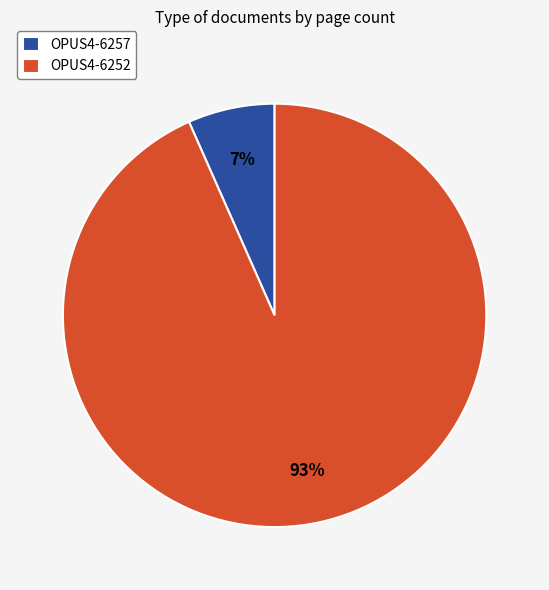

To the nearest percent, what is the combined percentage of OPUS4-6257 and OPUS4-6252?

100%